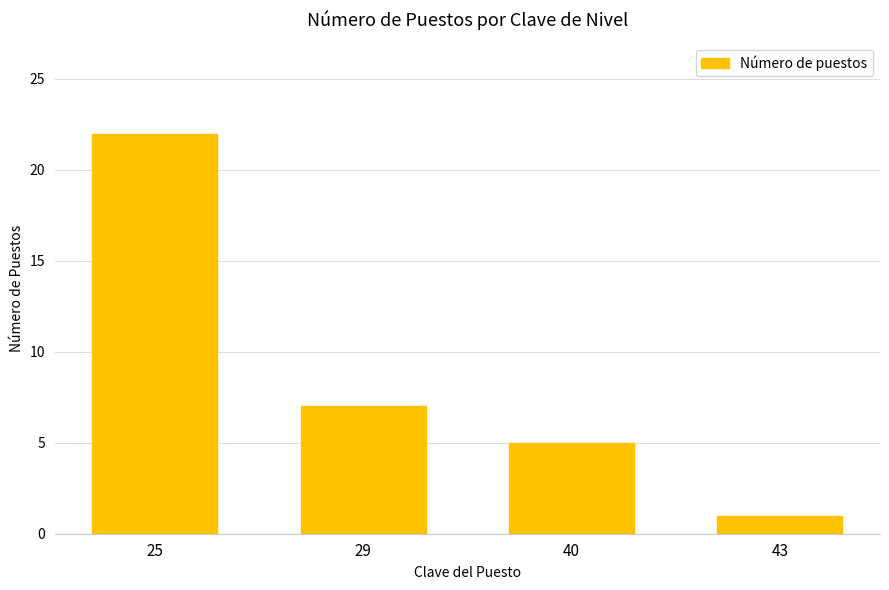

Reading right to left, extract all data points from this chart.

1	5	7	22